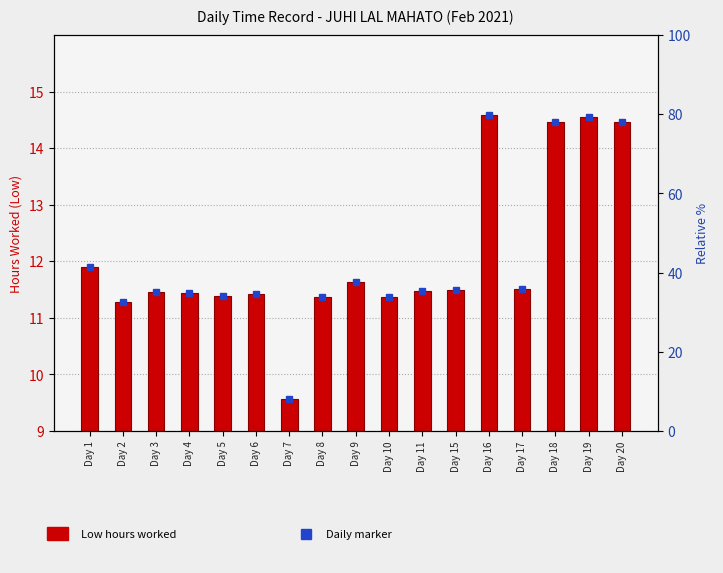

What is the difference between the maximum and second lowest values?

3.3